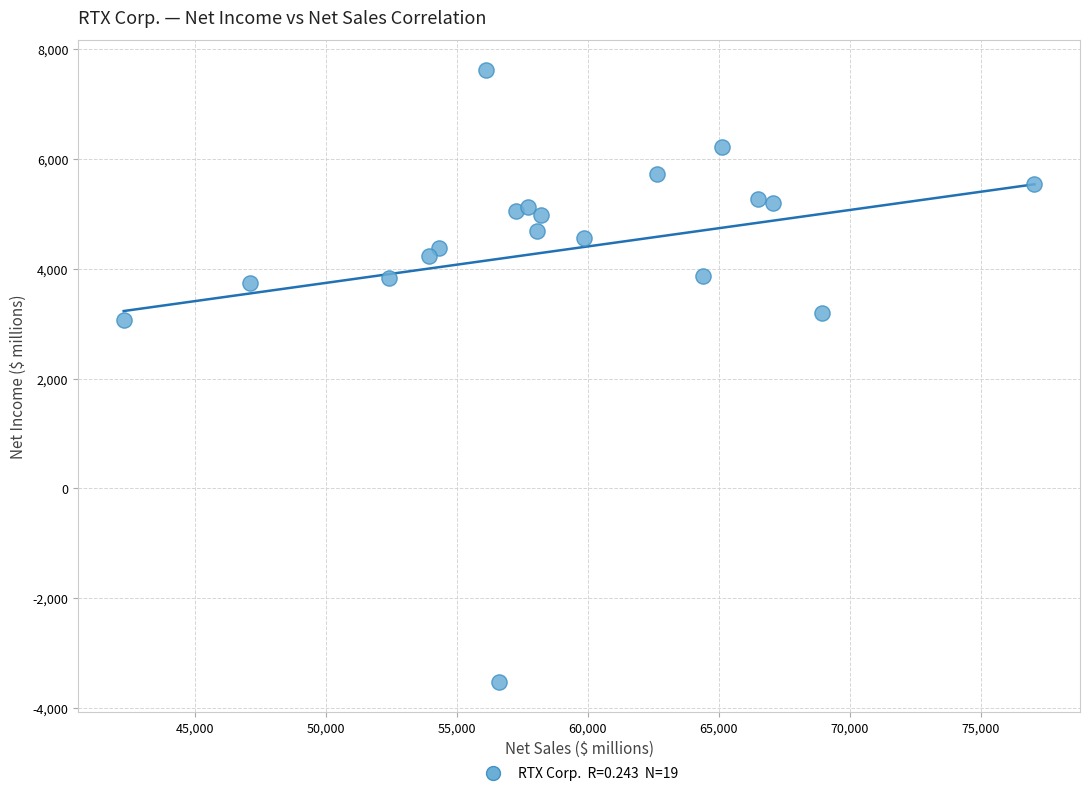

What Y value in the scatter plot is closest to 2044?

3069